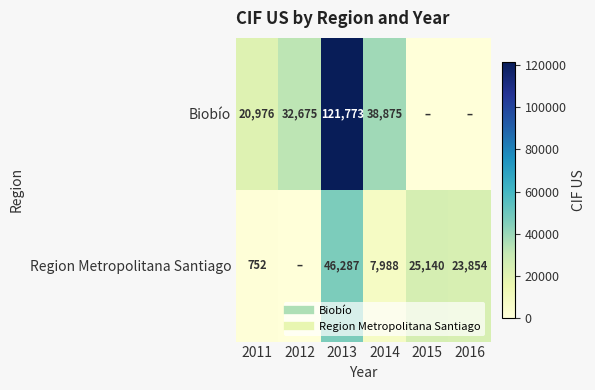

At 2016, list the series in order from largest to smallest.

Region Metropolitana Santiago, Biobío